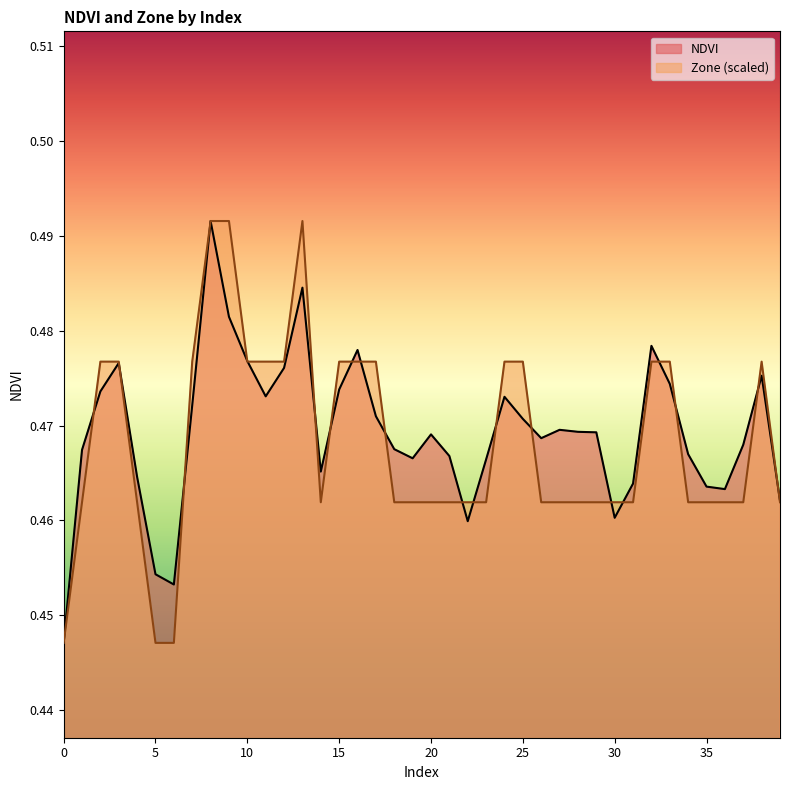

What is the sum of the NDVI values at 30 and 16?

0.9